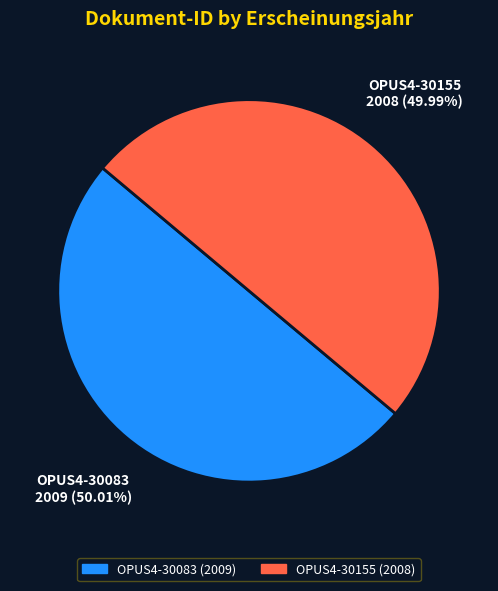

Combined, do OPUS4-30083 and OPUS4-30155 account for over 50%?

Yes